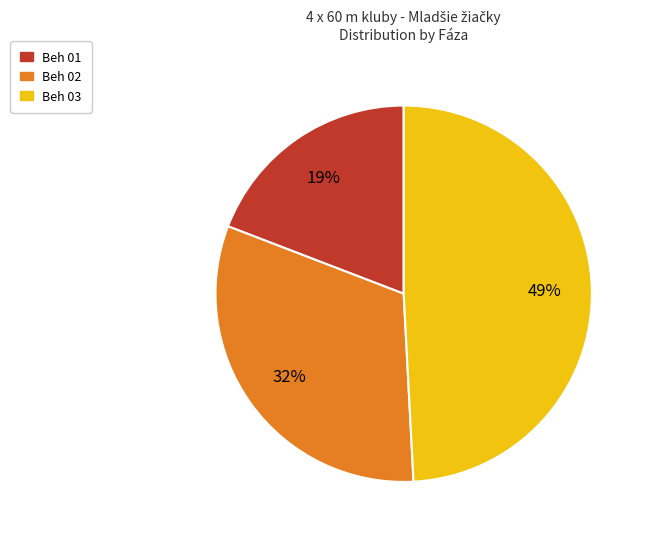

To the nearest percent, what is the difference between the Beh 01 and Beh 03 slice percentages?

30%